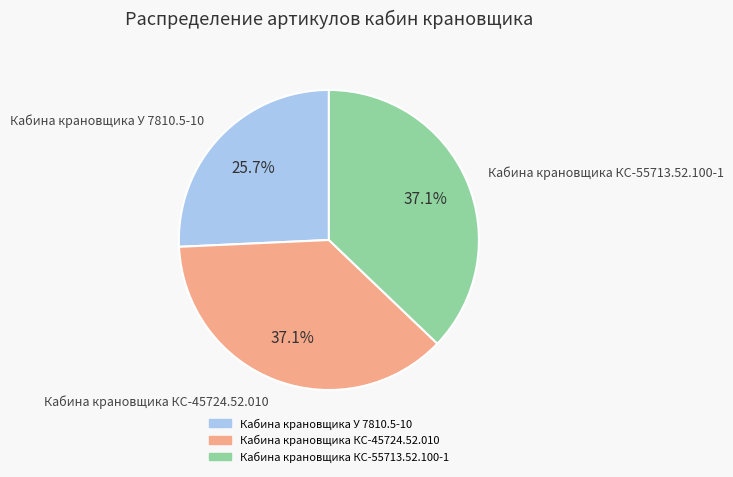

What percentage do Кабина крановщика КС-45724.52.010 and Кабина крановщика КС-55713.52.100-1 together represent?

74.3%